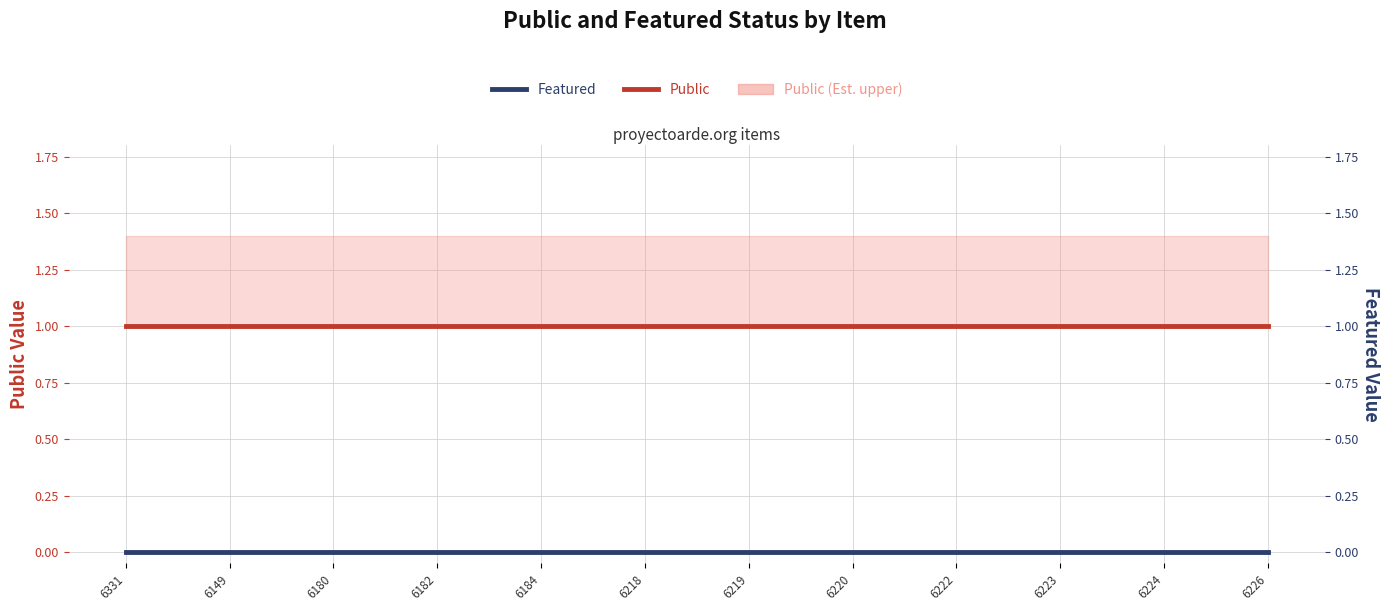

At how many categories does at least one series exceed 0?

12